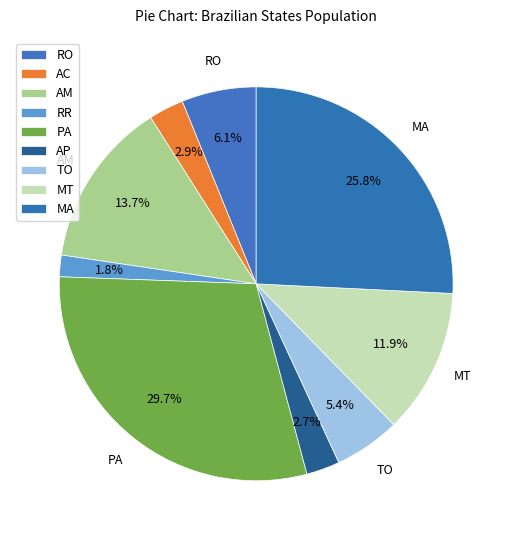

The RR slice represents 1% of the pie. True or false?

False